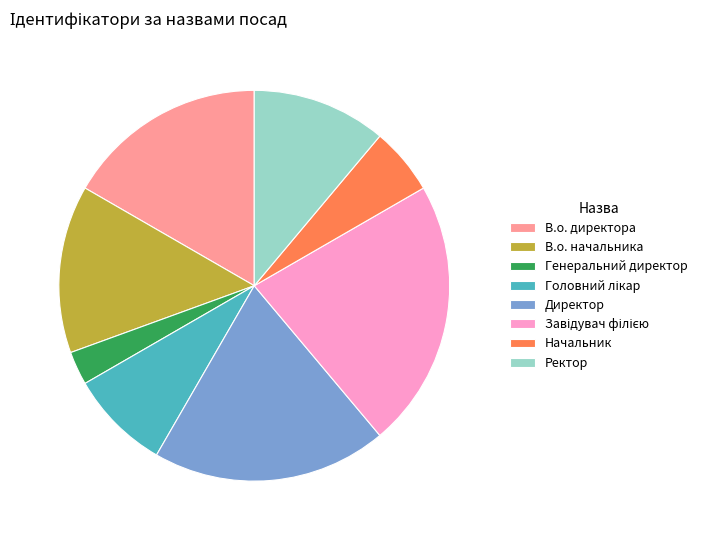

Which has a higher value, В.о. начальника or Ректор?

В.о. начальника